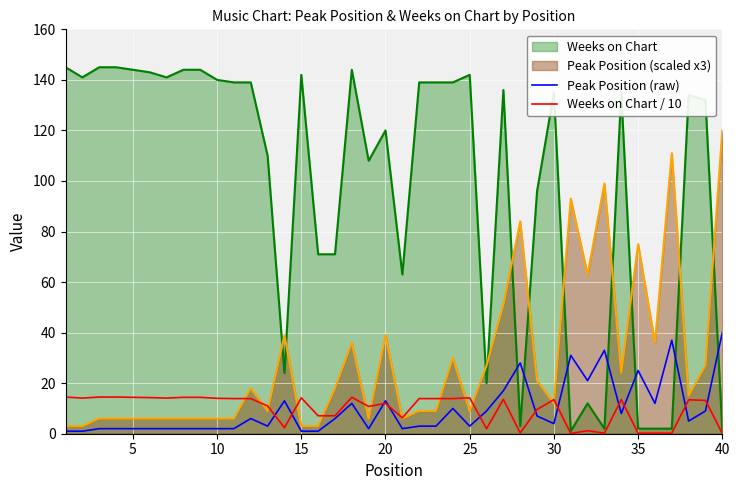

True or false: Weeks on Chart / 10 and Peak Position (scaled x3) cross at least once.

True